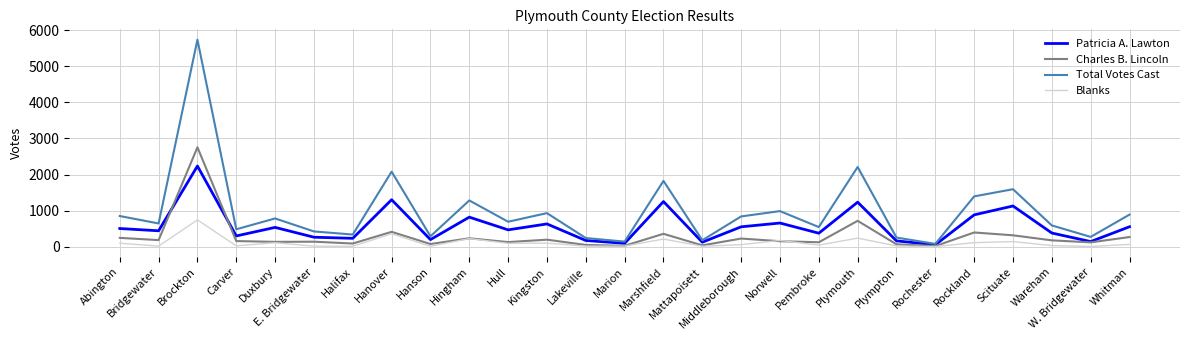

List the series in order of their peak value, lowest first.

Blanks, Patricia A. Lawton, Charles B. Lincoln, Total Votes Cast